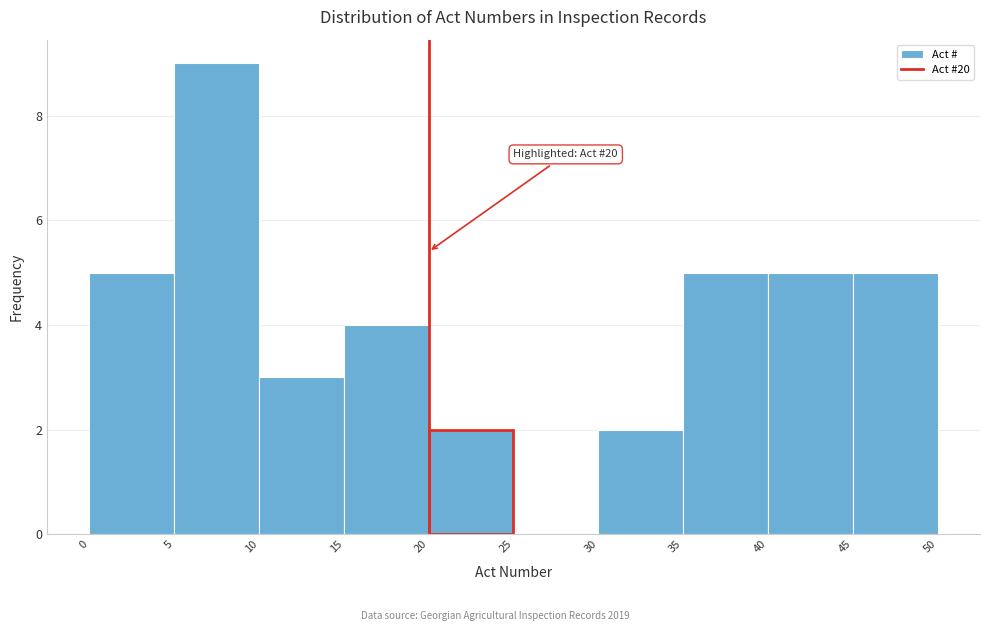

Over which range of the x-axis is the bar tallest?

5 to 10